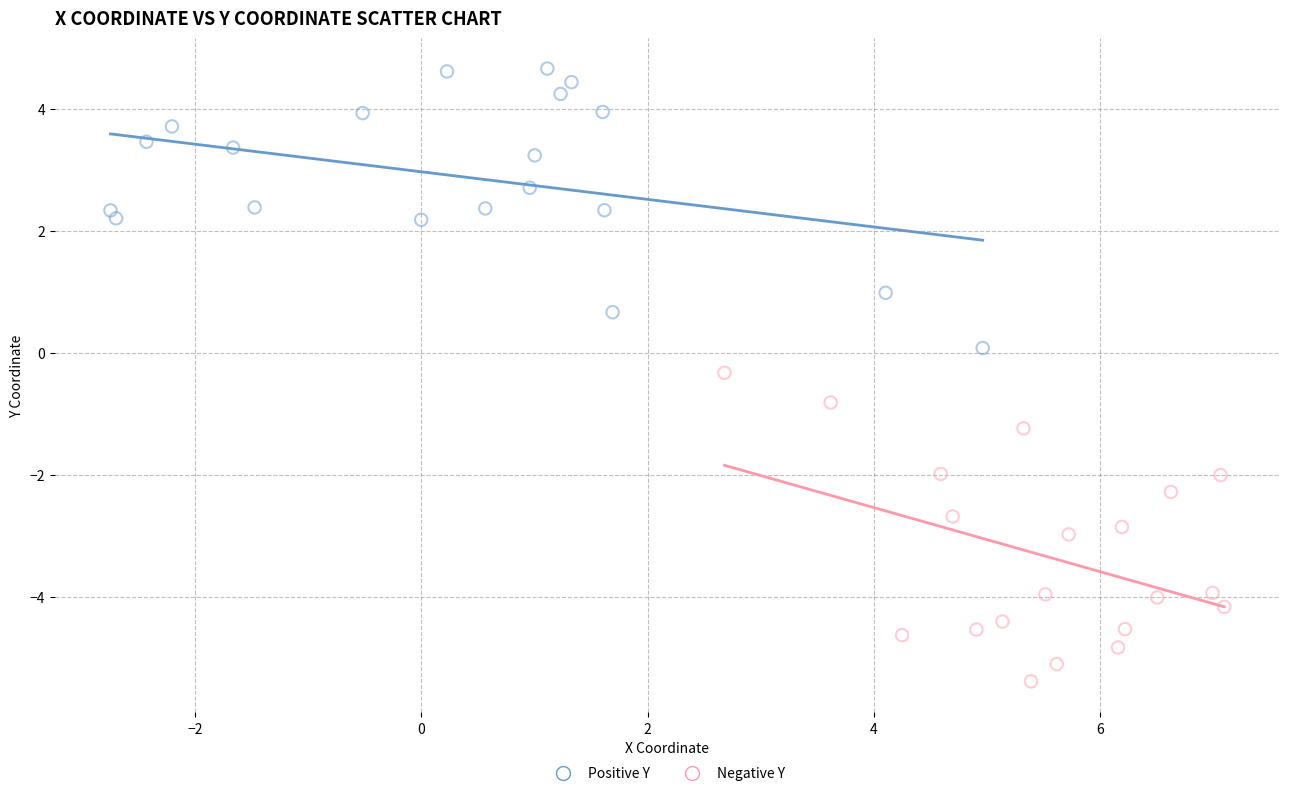

Which series reaches the maximum Y coordinate?

Positive Y